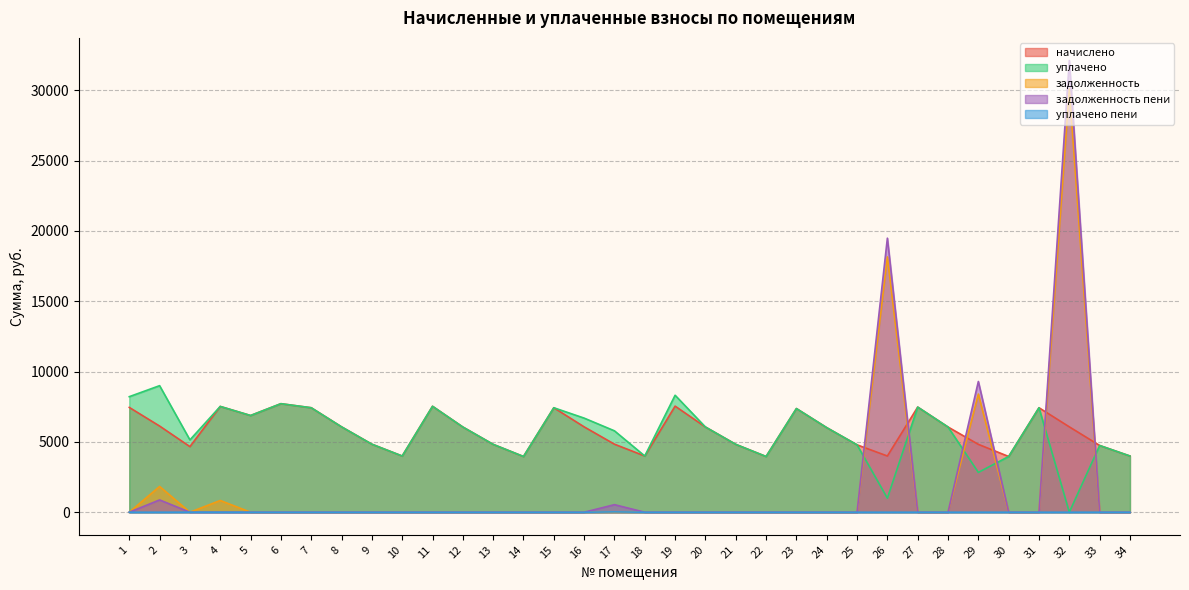

What is the spread (max minus min) of values at 32?

32125.6